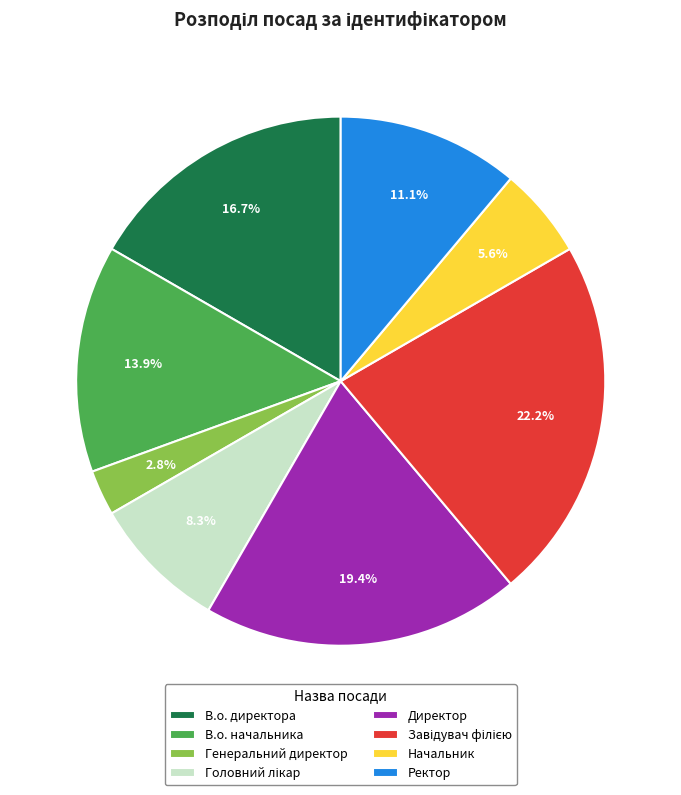

Between В.о. директора and Начальник, which is larger?

В.о. директора